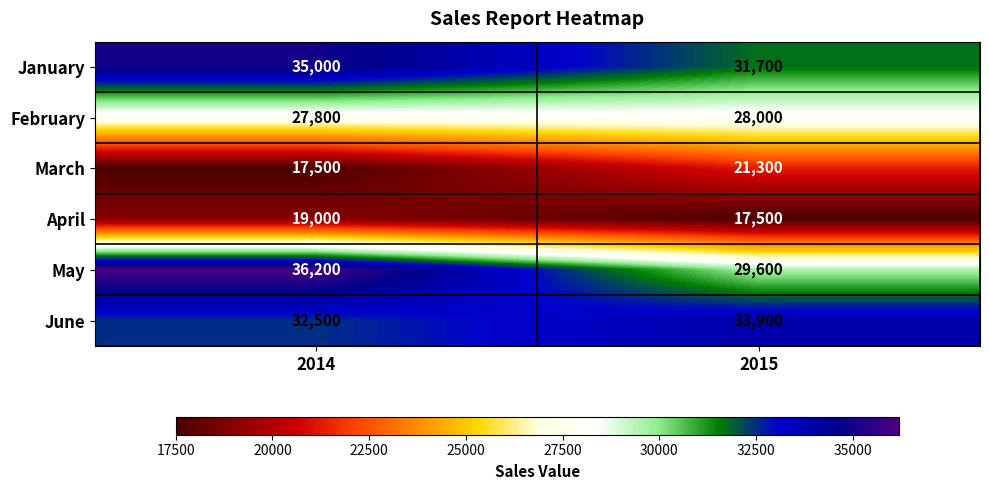

At 2014, list the series in order from largest to smallest.

May, January, June, February, April, March